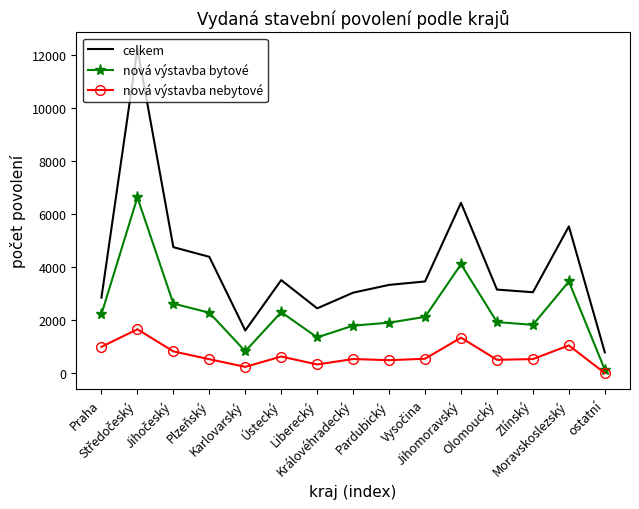

Which series has the widest spread of values?

celkem